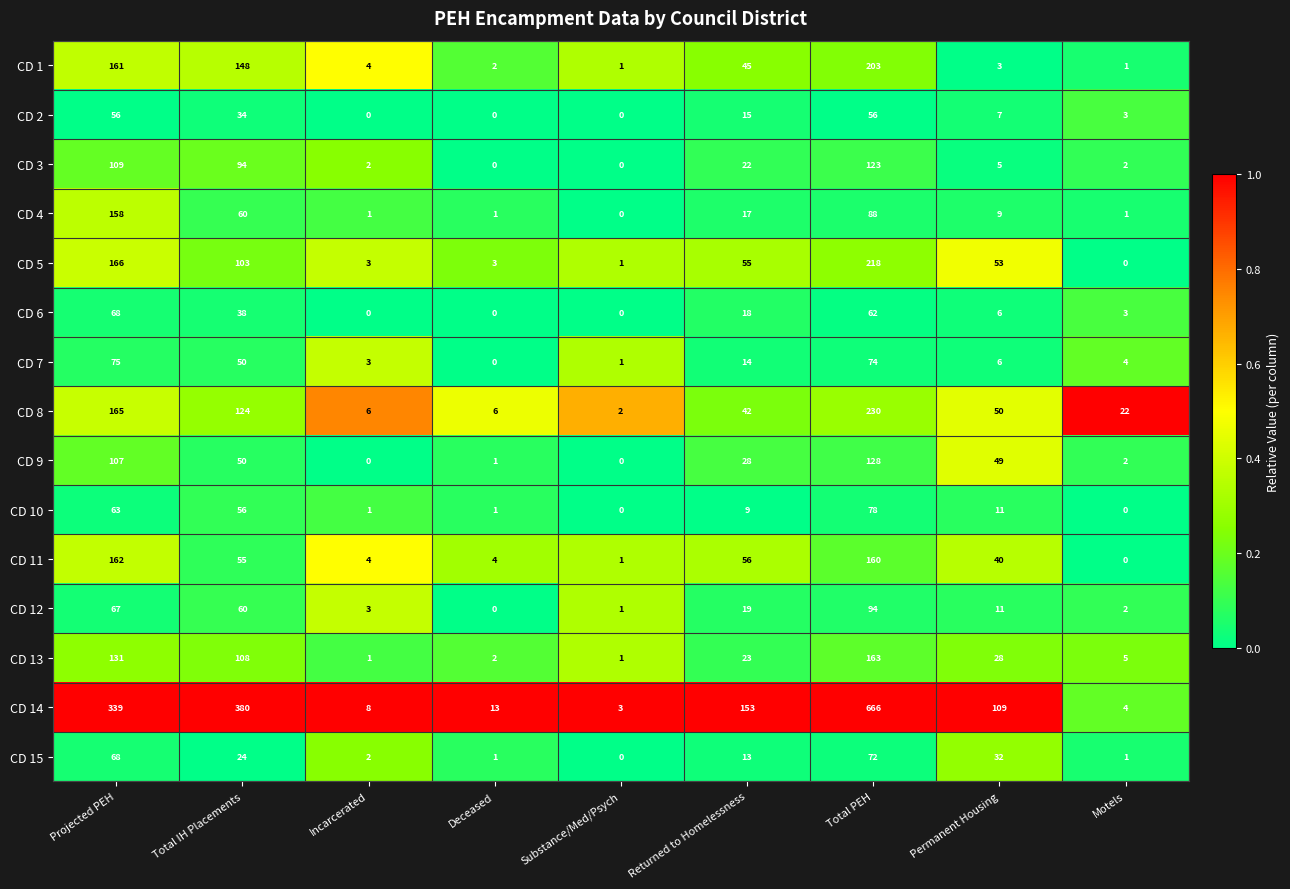

List the series in order of their peak value, lowest first.

CD 2, CD 6, CD 15, CD 7, CD 10, CD 12, CD 3, CD 9, CD 4, CD 11, CD 13, CD 1, CD 5, CD 8, CD 14